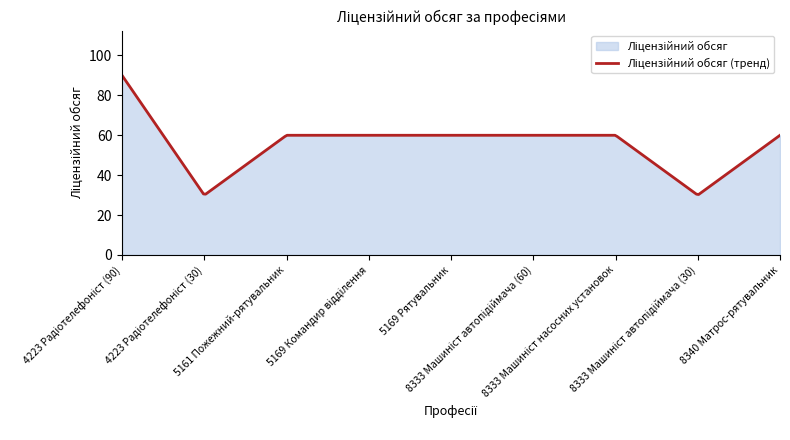

Reading right to left, transcribe all the data shown in this chart.

60	30	60	60	60	60	60	30	90